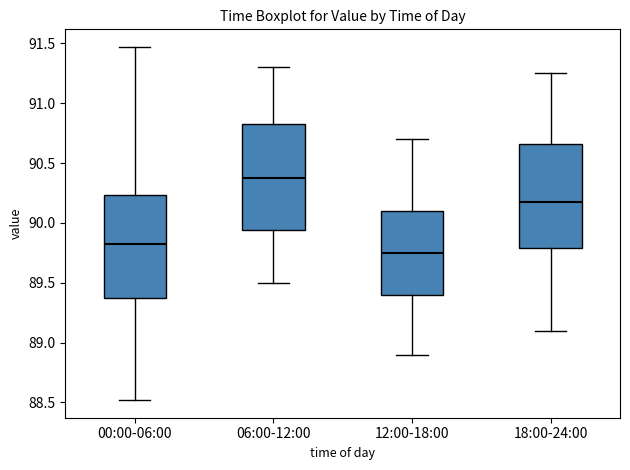

Reading left to right, read every box against the y-axis: the position of its median line, the range the box covers, and the ends of its whiskers. The values are not printed on the chart, so give them approximately, as read against the axis.

00:00-06:00: median 89.80, box 89.35 to 90.25, whiskers 88.50 to 91.45
06:00-12:00: median 90.40, box 89.95 to 90.85, whiskers 89.50 to 91.30
12:00-18:00: median 89.75, box 89.40 to 90.10, whiskers 88.90 to 90.70
18:00-24:00: median 90.20, box 89.80 to 90.65, whiskers 89.10 to 91.25